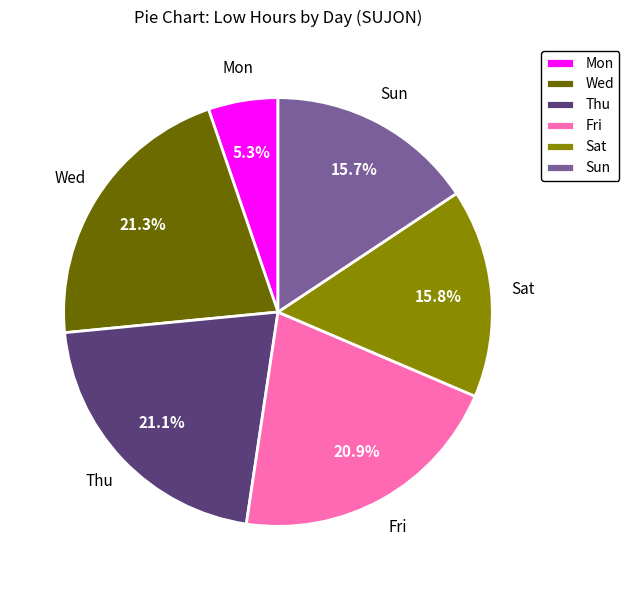

Which slice is the smallest?

Mon